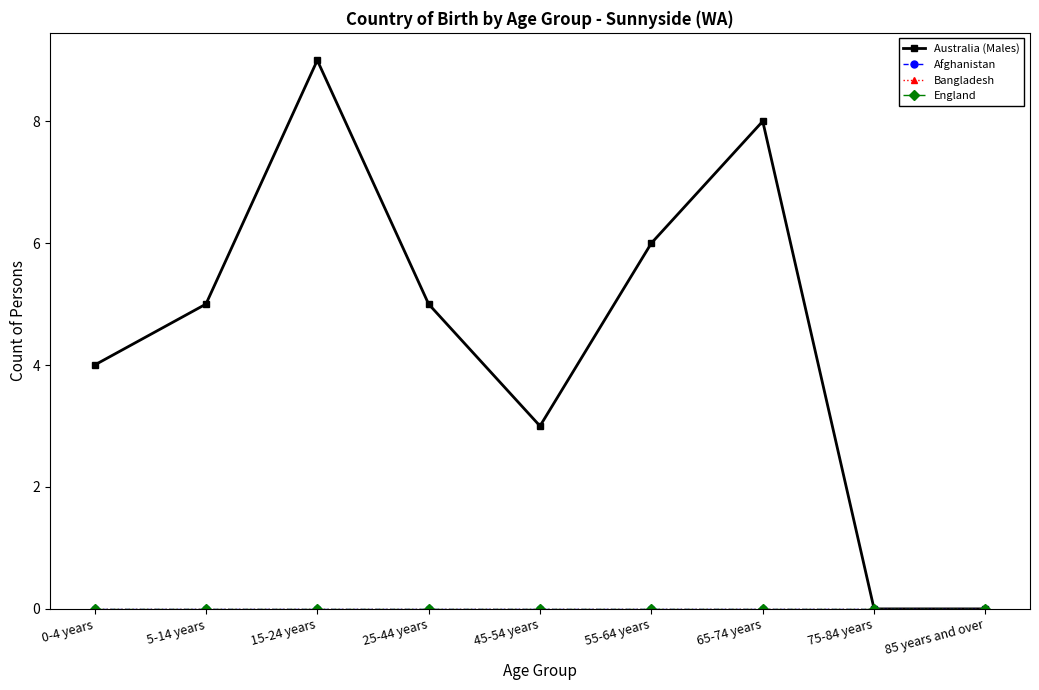

How many lines are shown in the chart?

4